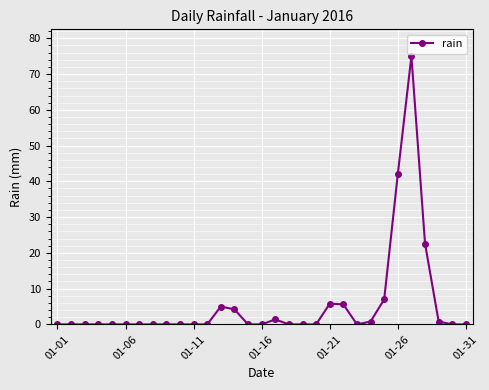

True or false: there are more than 2 points higher than both neighbors.

True